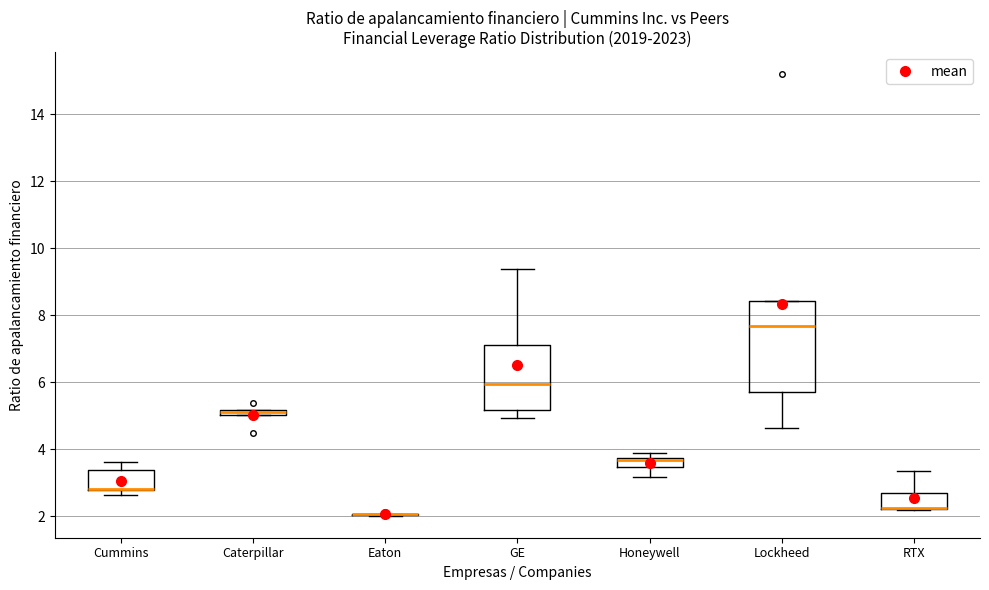

Comparing the boxes themselves (not the whiskers), which one is the tallest?

Lockheed